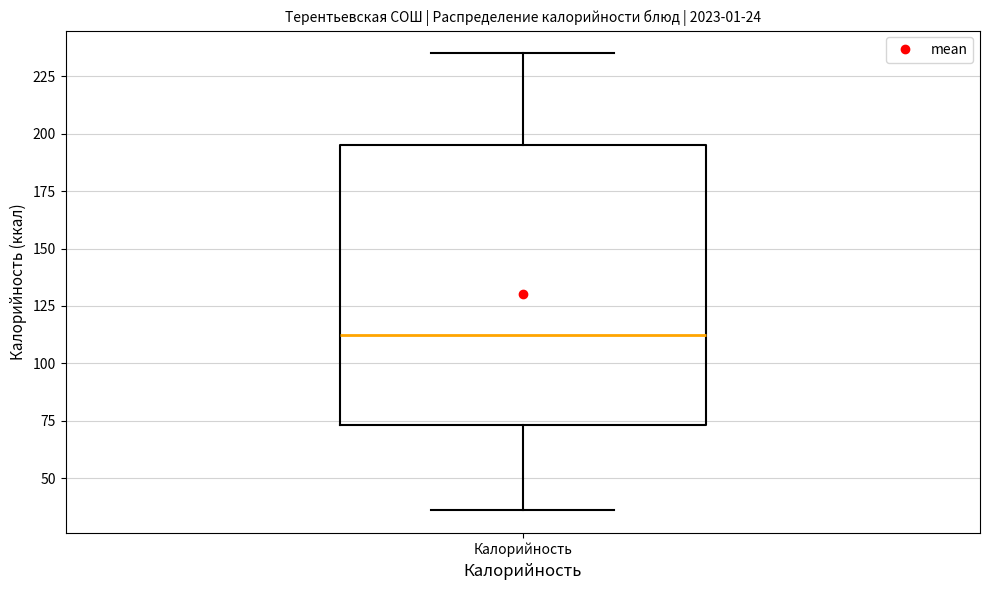

Where does the median line of the box for Калорийность sit on the y-axis? The values are not printed on the chart, so give them approximately, as read against the axis.

115